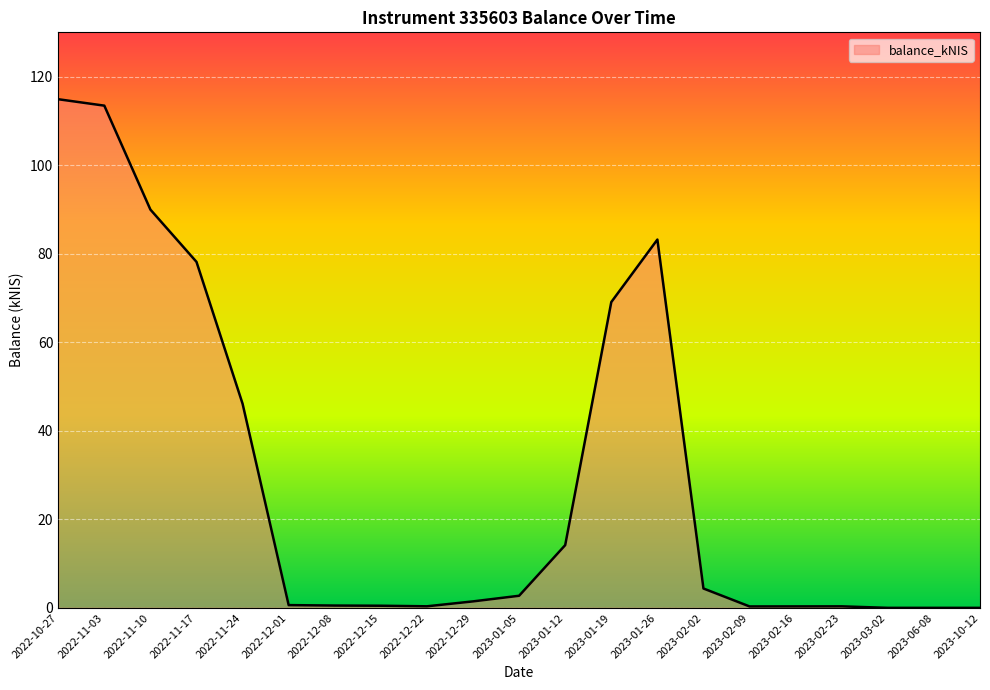

What is the change in value from 2023-01-05 to 2023-01-12?

+11.4